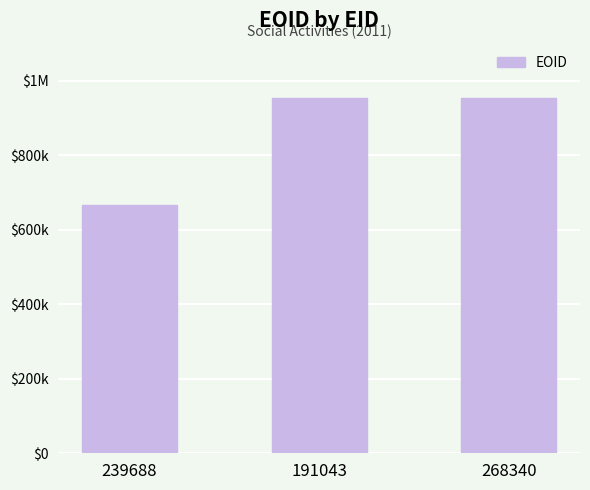

Are the bars horizontal?

No